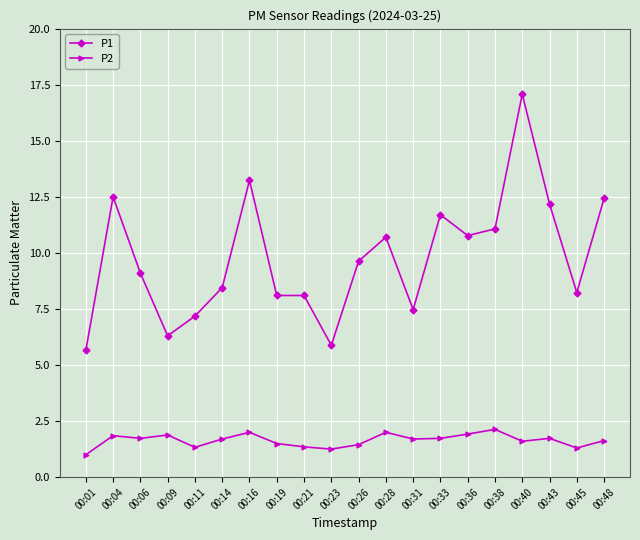

Rank the series at 00:14 from highest to lowest value.

P1, P2